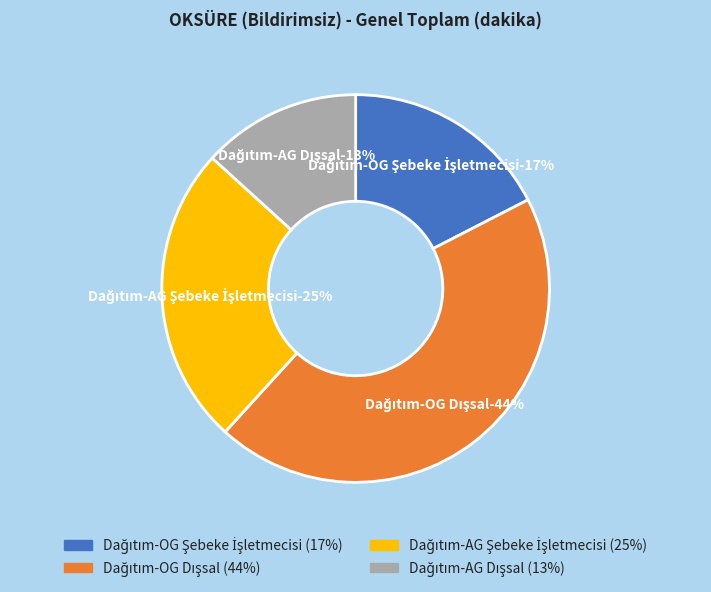

What percentage is the Dağıtım-OG Dışsal slice, to the nearest percent?

44%